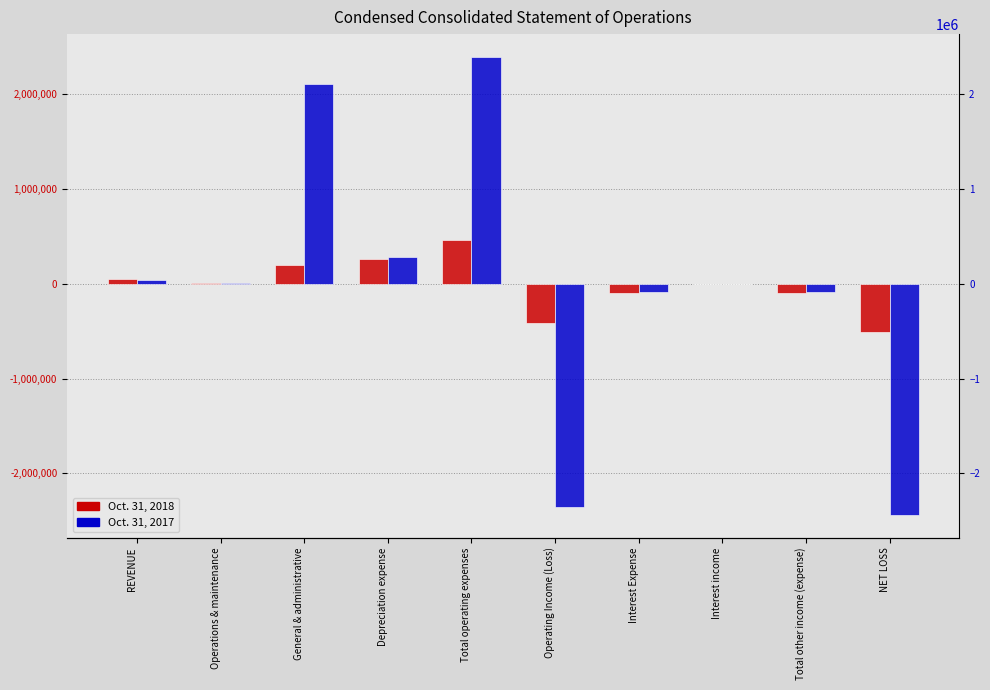

What is the label of the 5th bar from the right?

Operating Income (Loss)